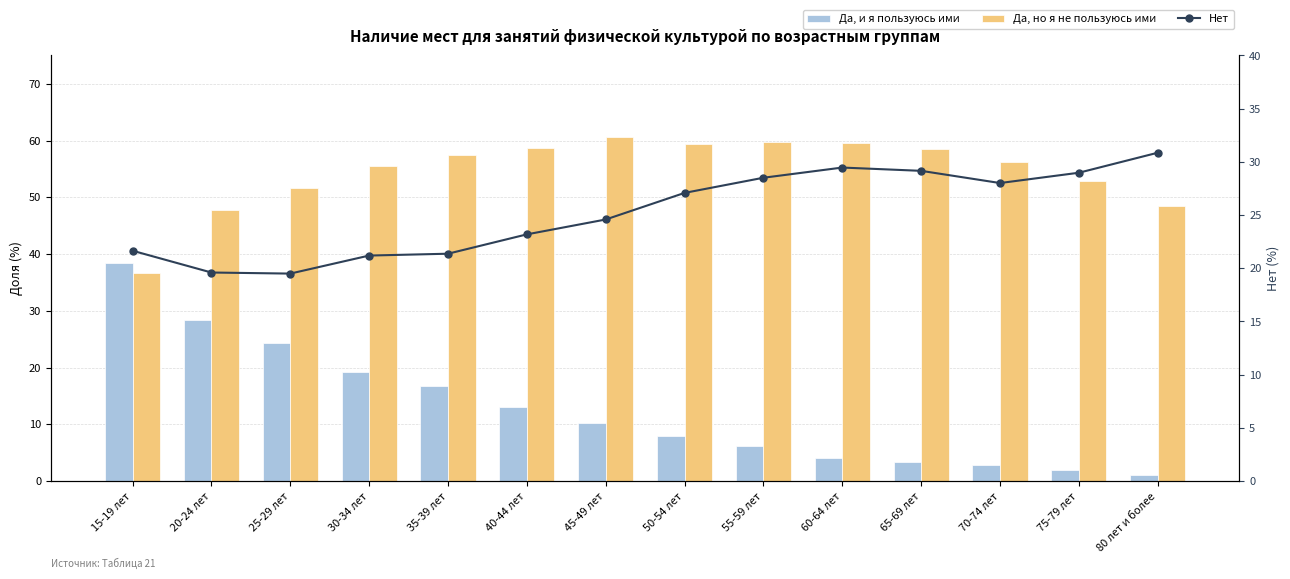

What is the minimum value for Да, но я не пользуюсь ими?

36.7